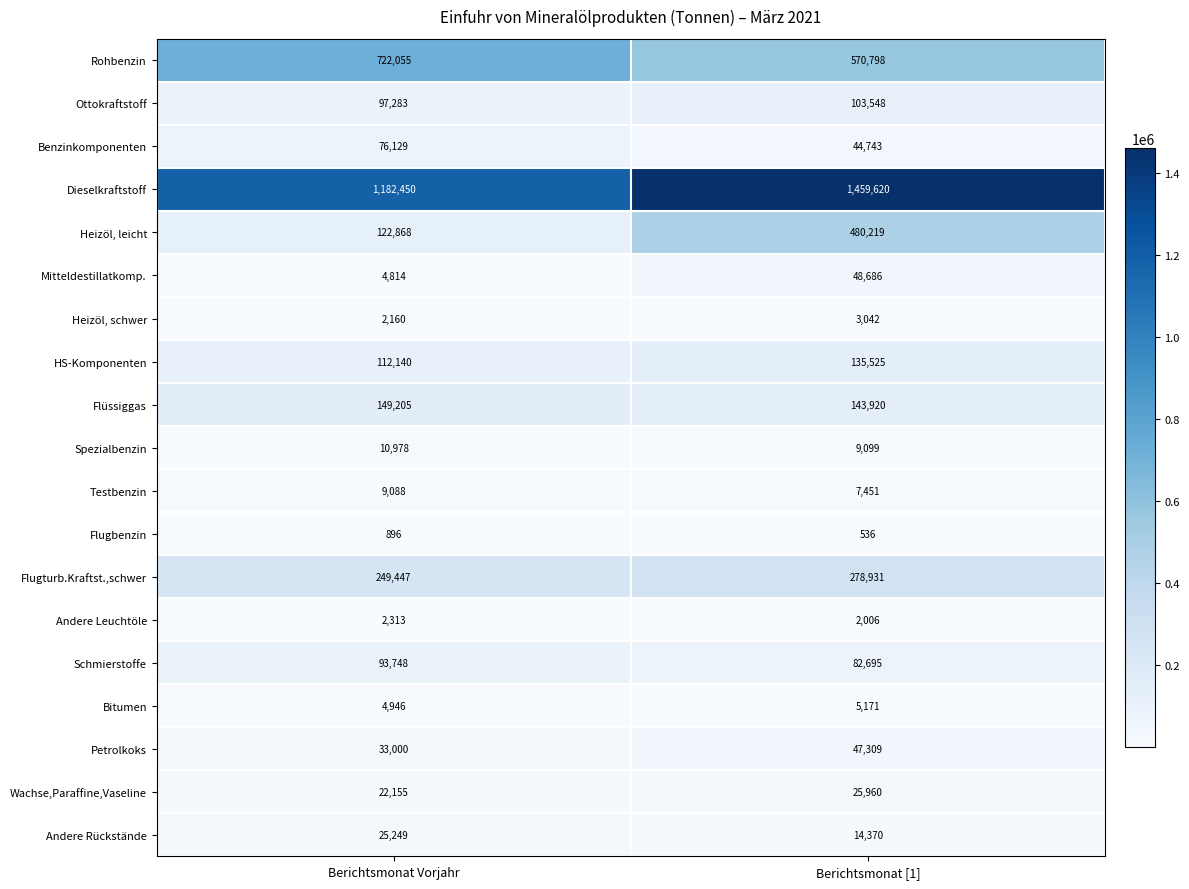

At which category is the sum across all series the highest?

Berichtsmonat [1]